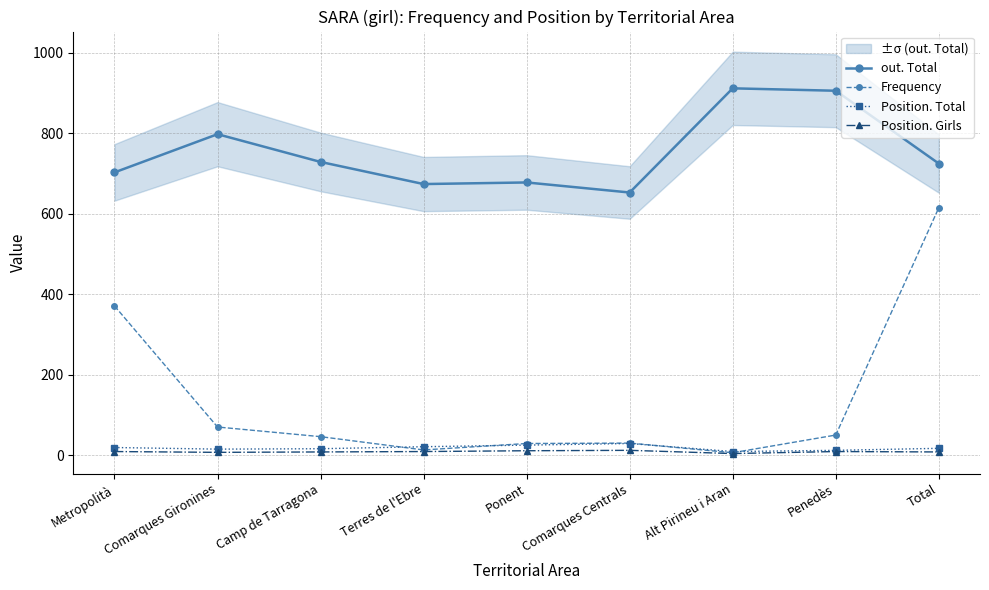

What is the difference between the out. Total values at Alt Pirineu i Aran and Comarques Centrals?

259